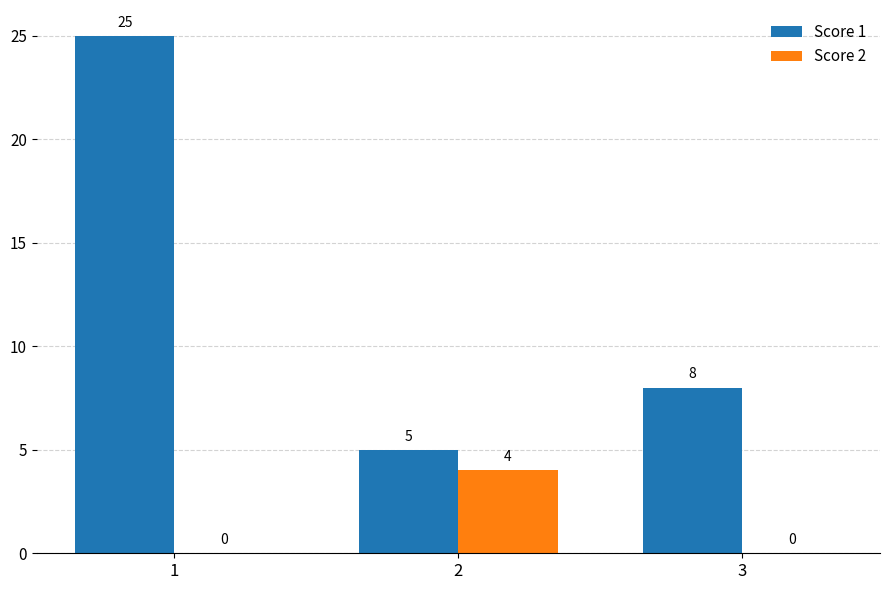

At which category is the sum across all series the highest?

1